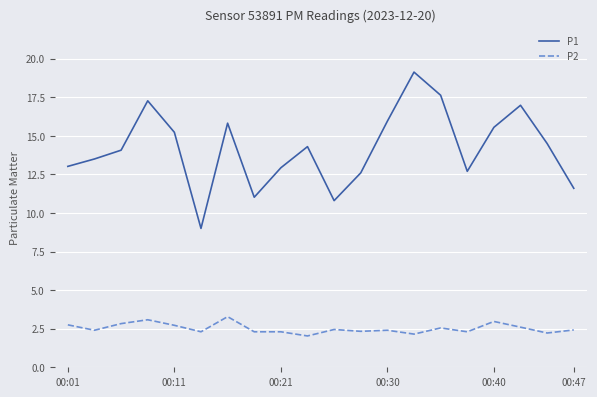

True or false: P1 and P2 cross at least once.

False